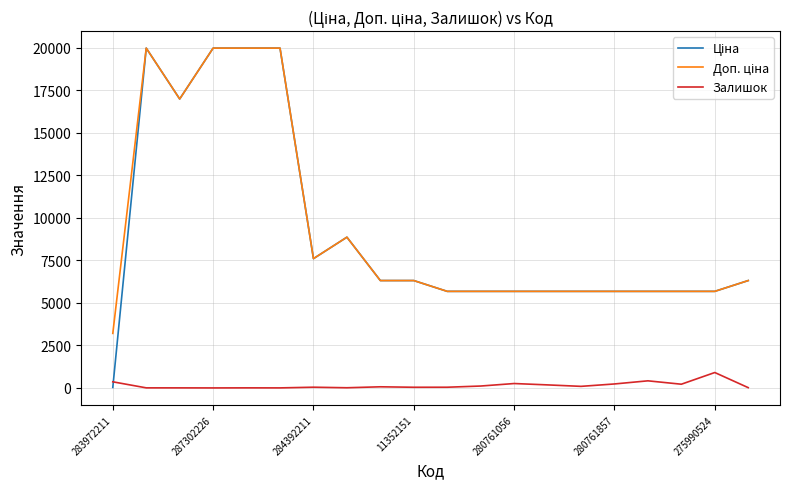

What is the greatest value displayed?

19964.2